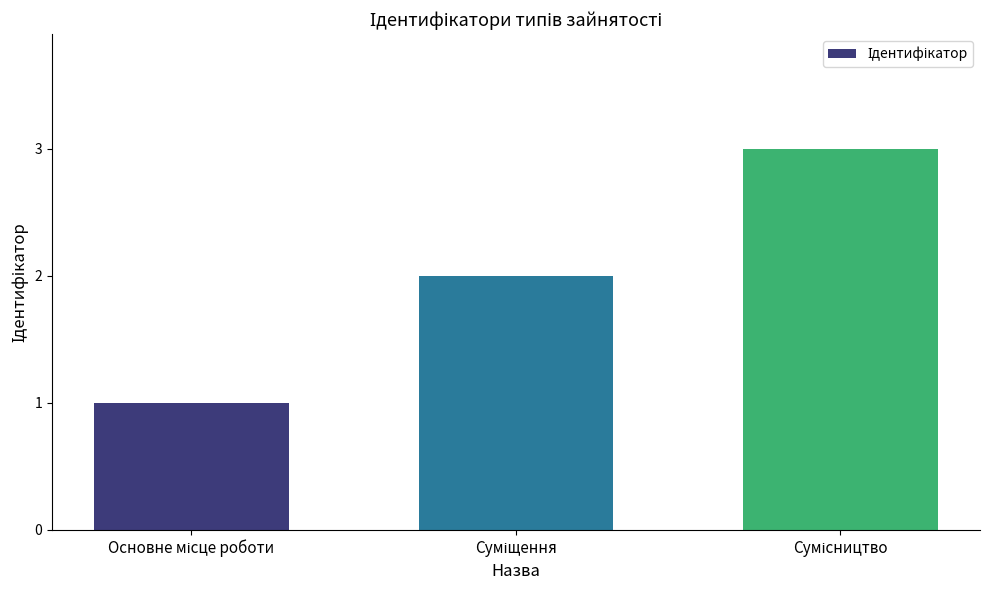

What is the greatest value displayed?

3